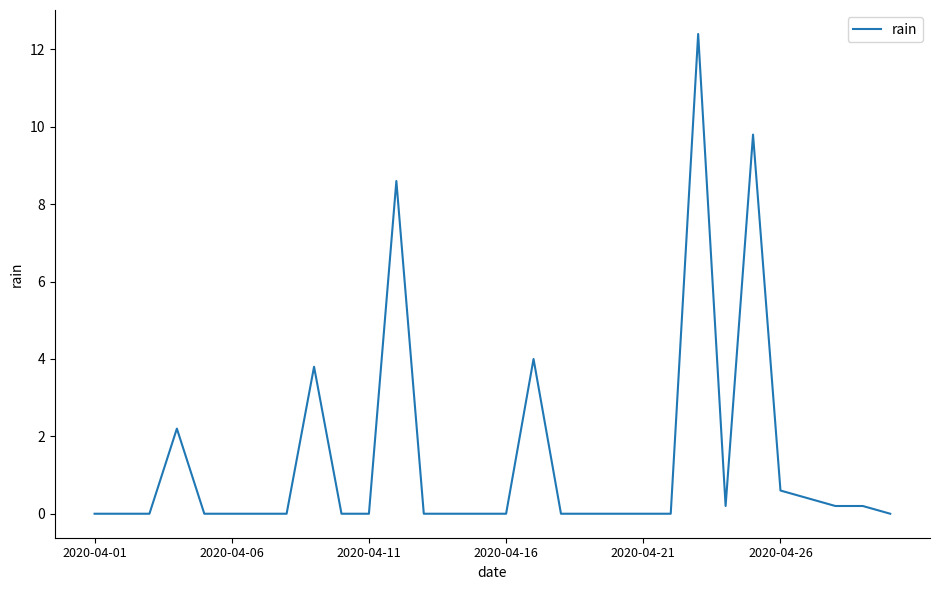

What is the greatest value displayed?

12.4